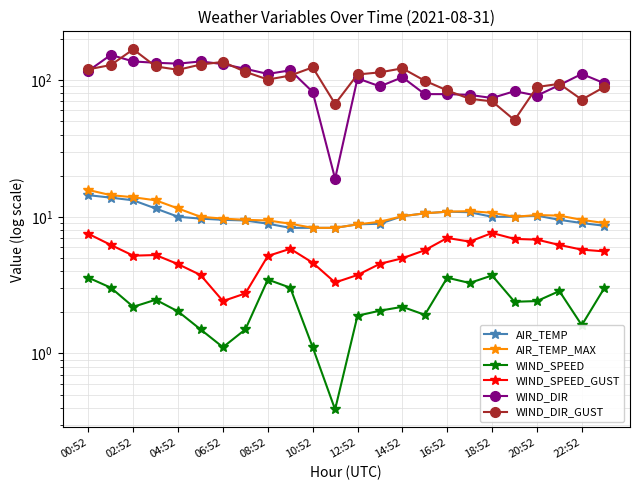

How many values in the AIR_TEMP_MAX series are below 10?

10